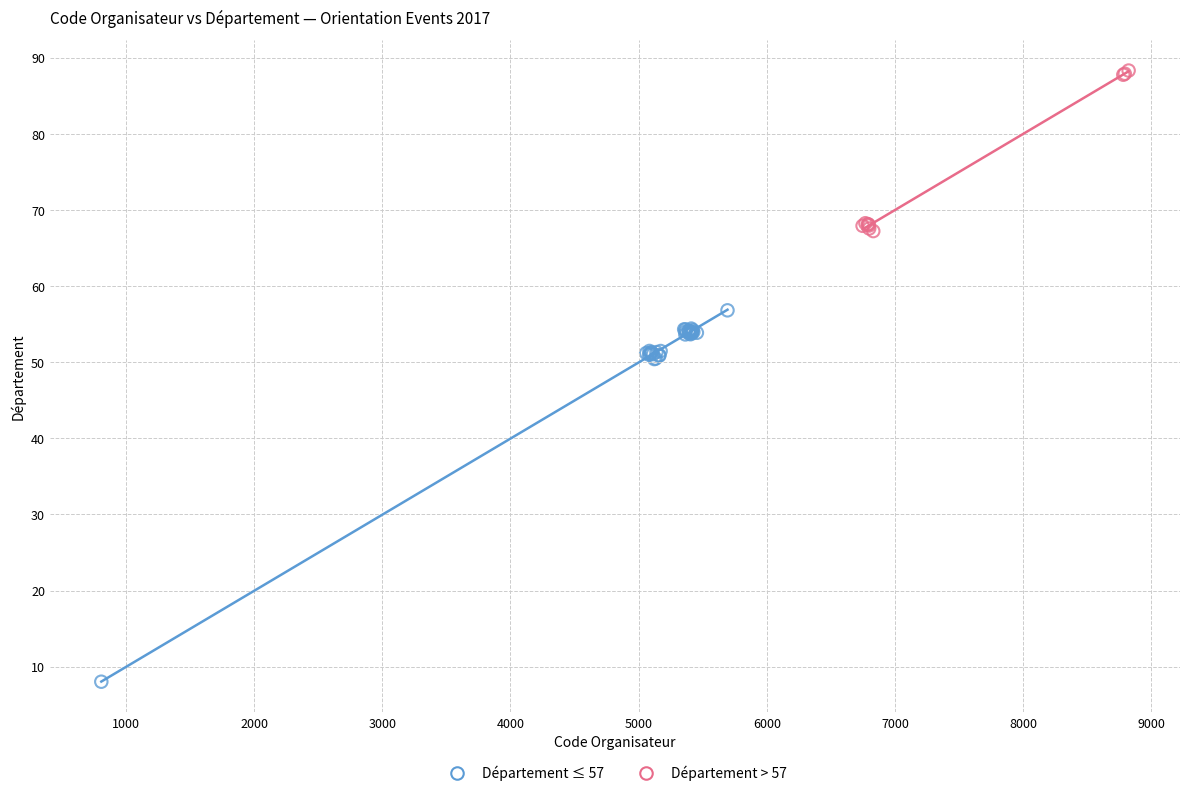

Which series reaches the minimum Y coordinate?

Département ≤ 57